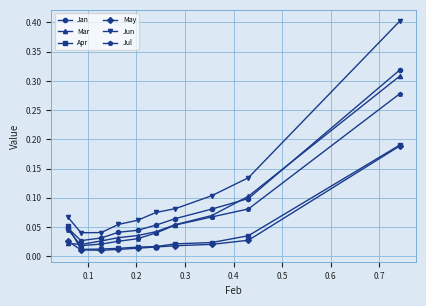

Which series has the largest total across all categories?

Jun